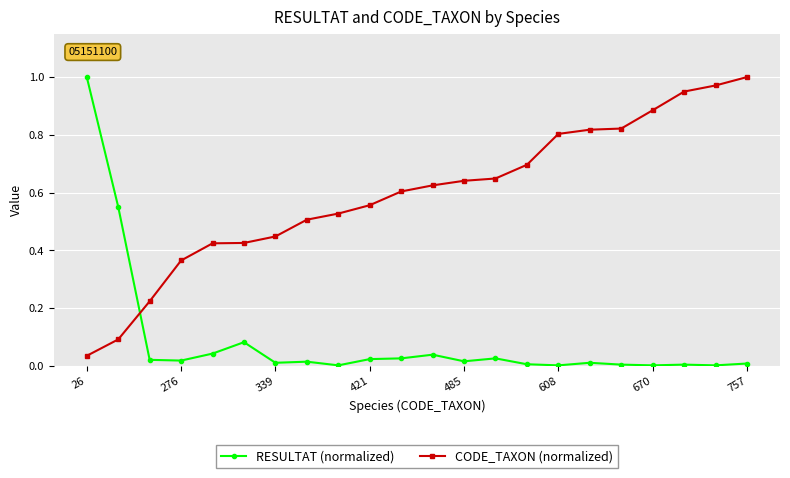

Does the chart have visible grid lines?

Yes